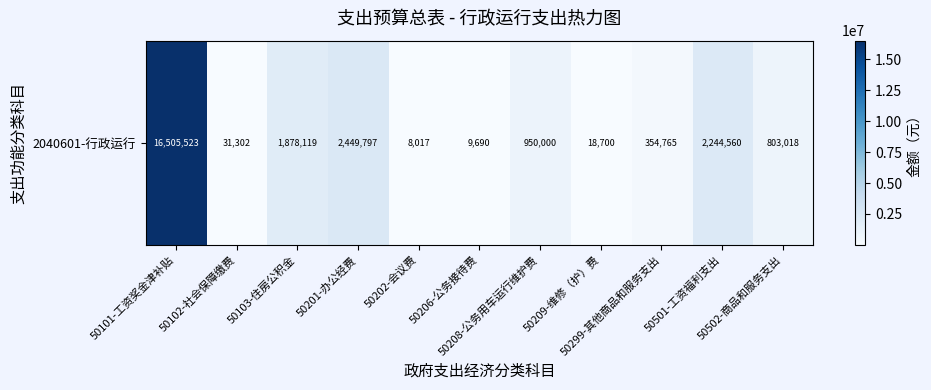

The chart shows a value of 1323547.9 at 50208-公务用车运行维护费. True or false?

False